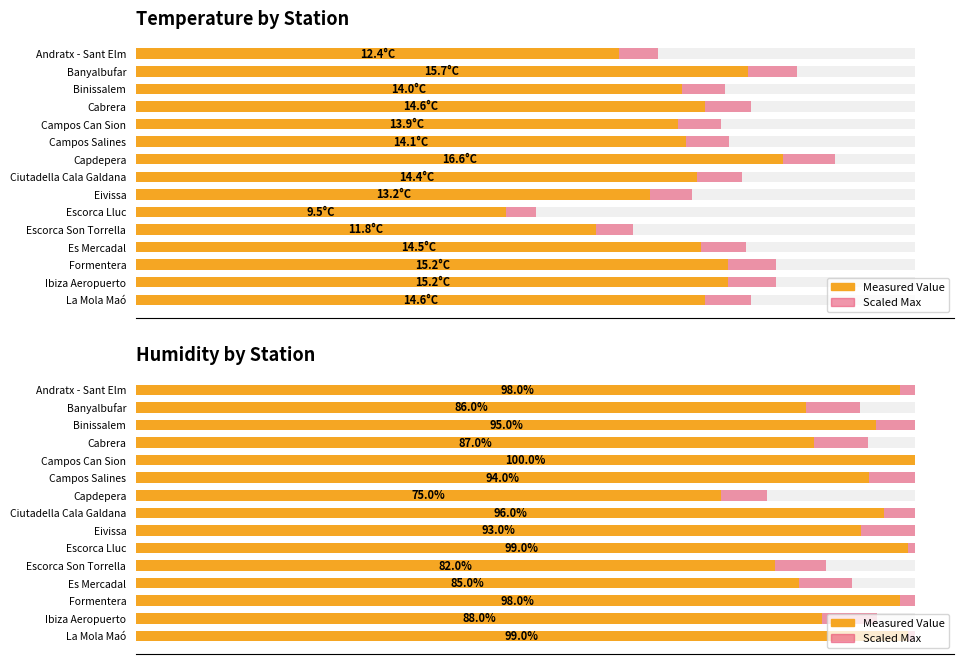

What is the total value across all series at Escorca Son Torrella?

170.6